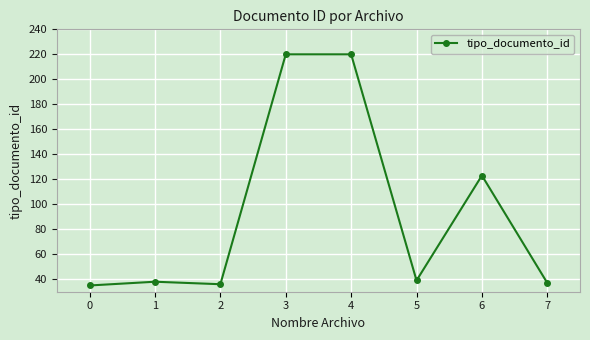

How many lines are shown in the chart?

1